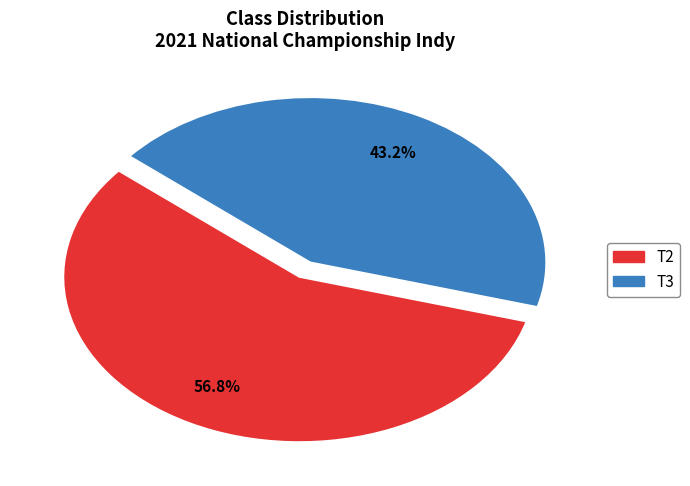

How many segments does this pie chart have?

2